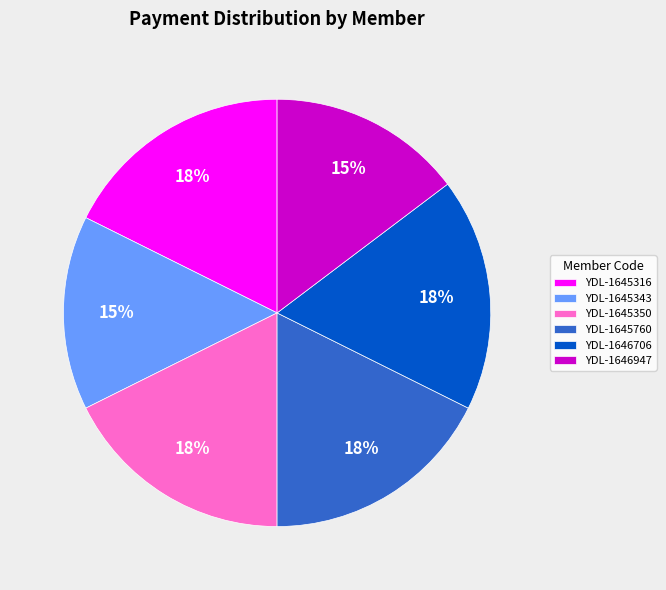

How many slices are in this pie chart?

6